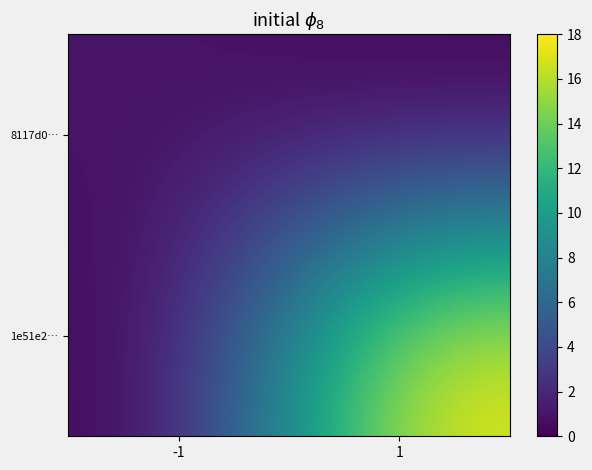

Rank the series by their maximum value, from highest to lowest.

1e51e2…, 8117d0…